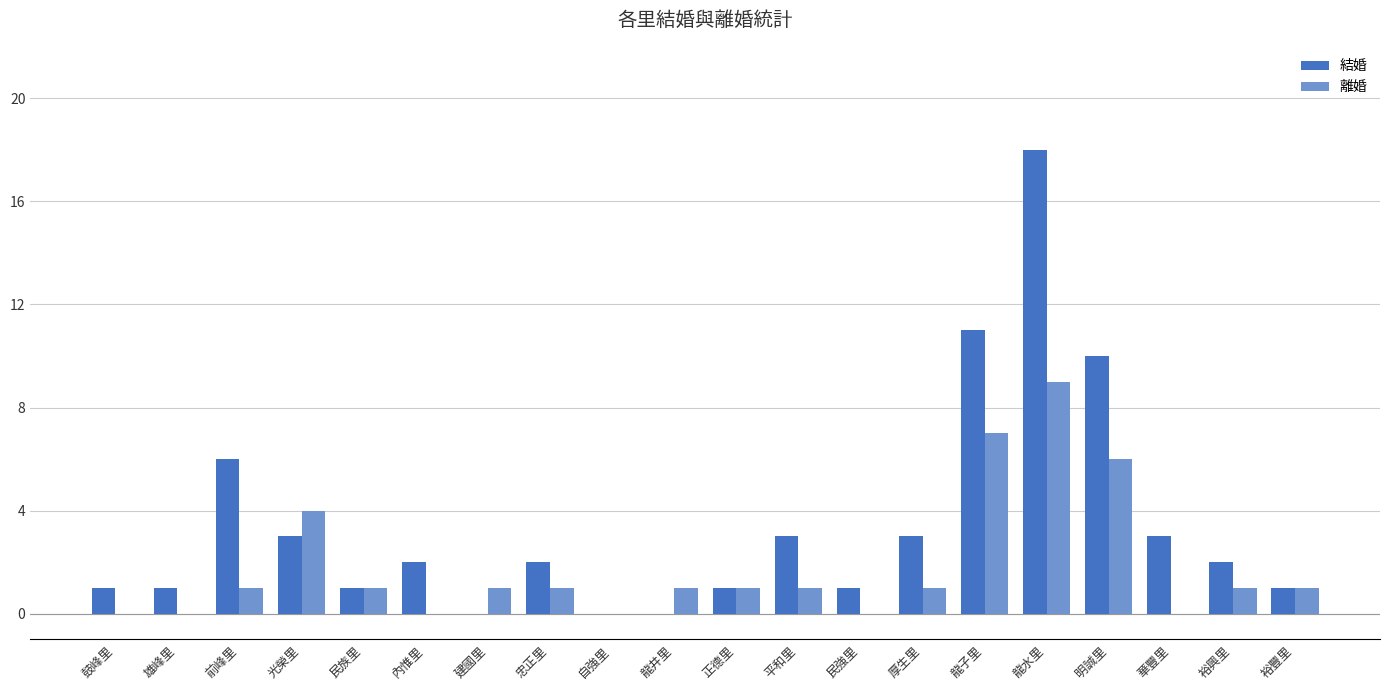

At which category is the sum across all series the highest?

龍水里